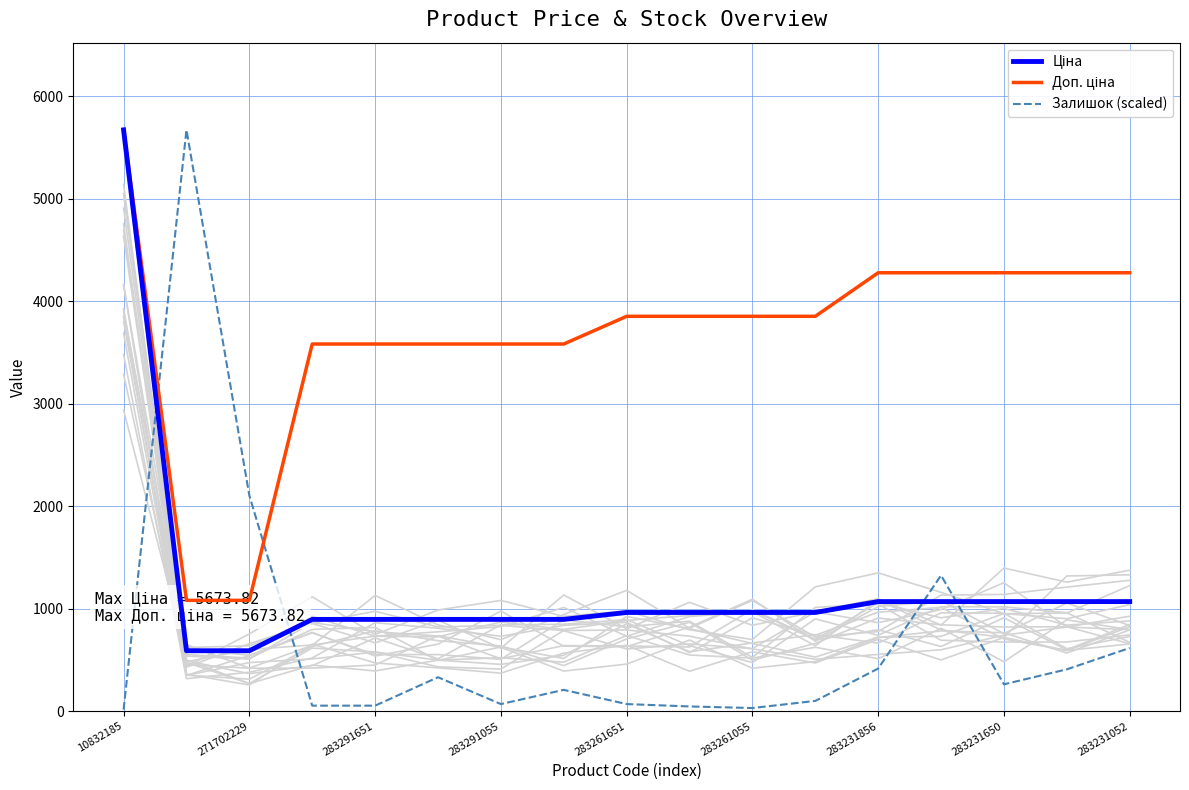

The Залишок (scaled) series shows 54.0 at 283291651. True or false?

True